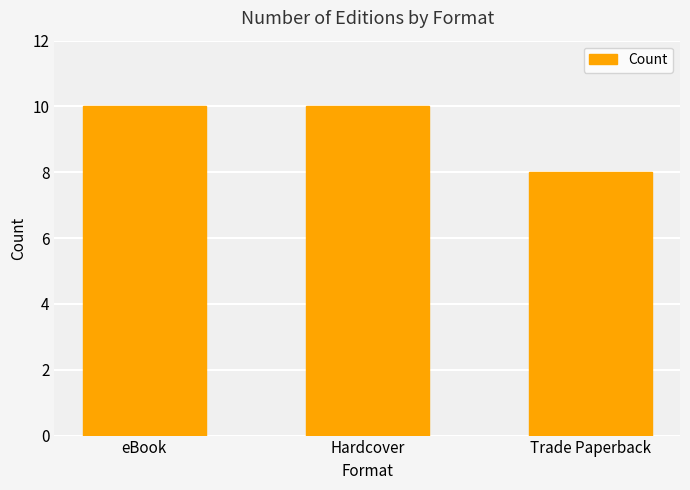

Which category has the lowest value across all series?

Trade Paperback